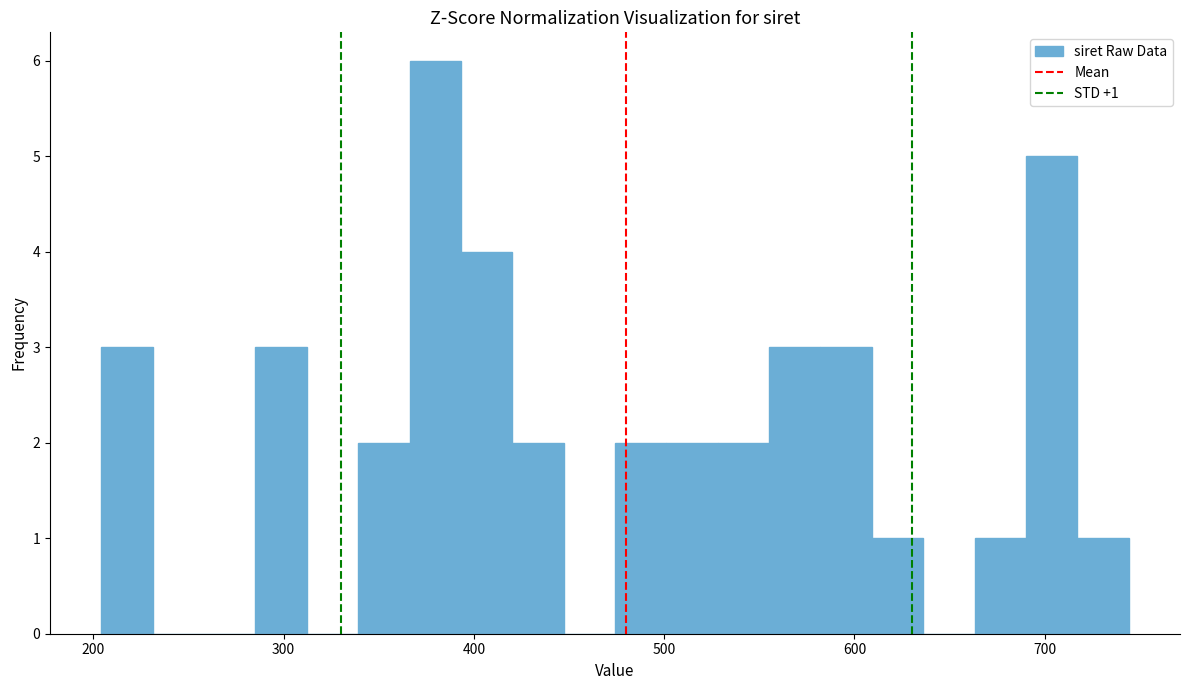

Read against the x-axis, roughly where is the centre of the tallest bar?

380